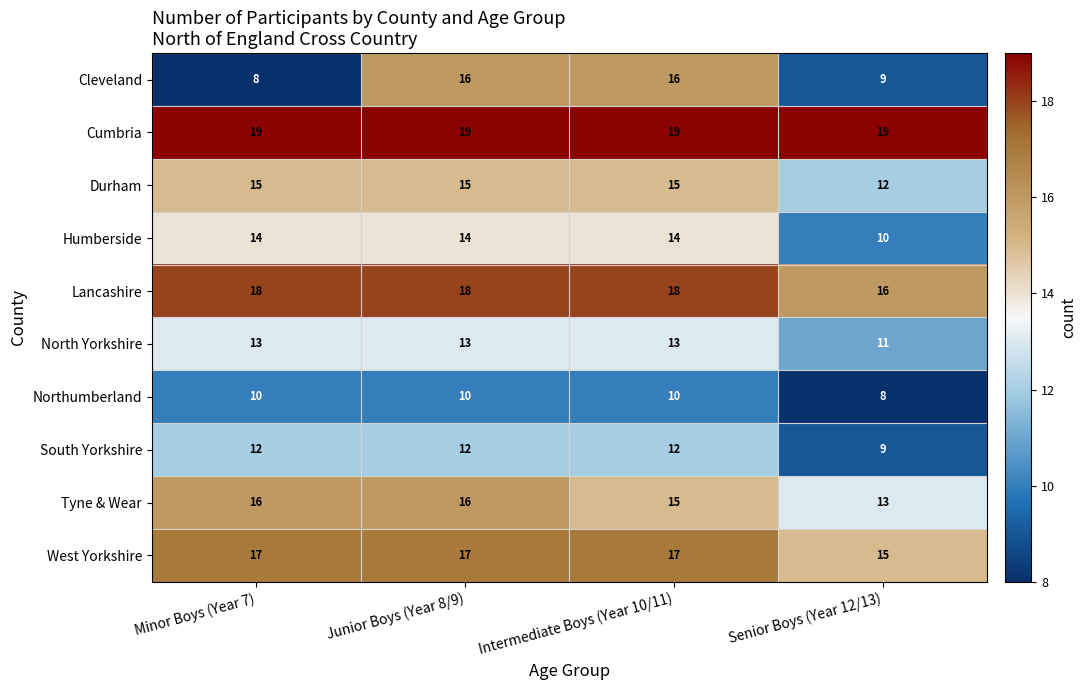

What is the average value of the Lancashire series?

18